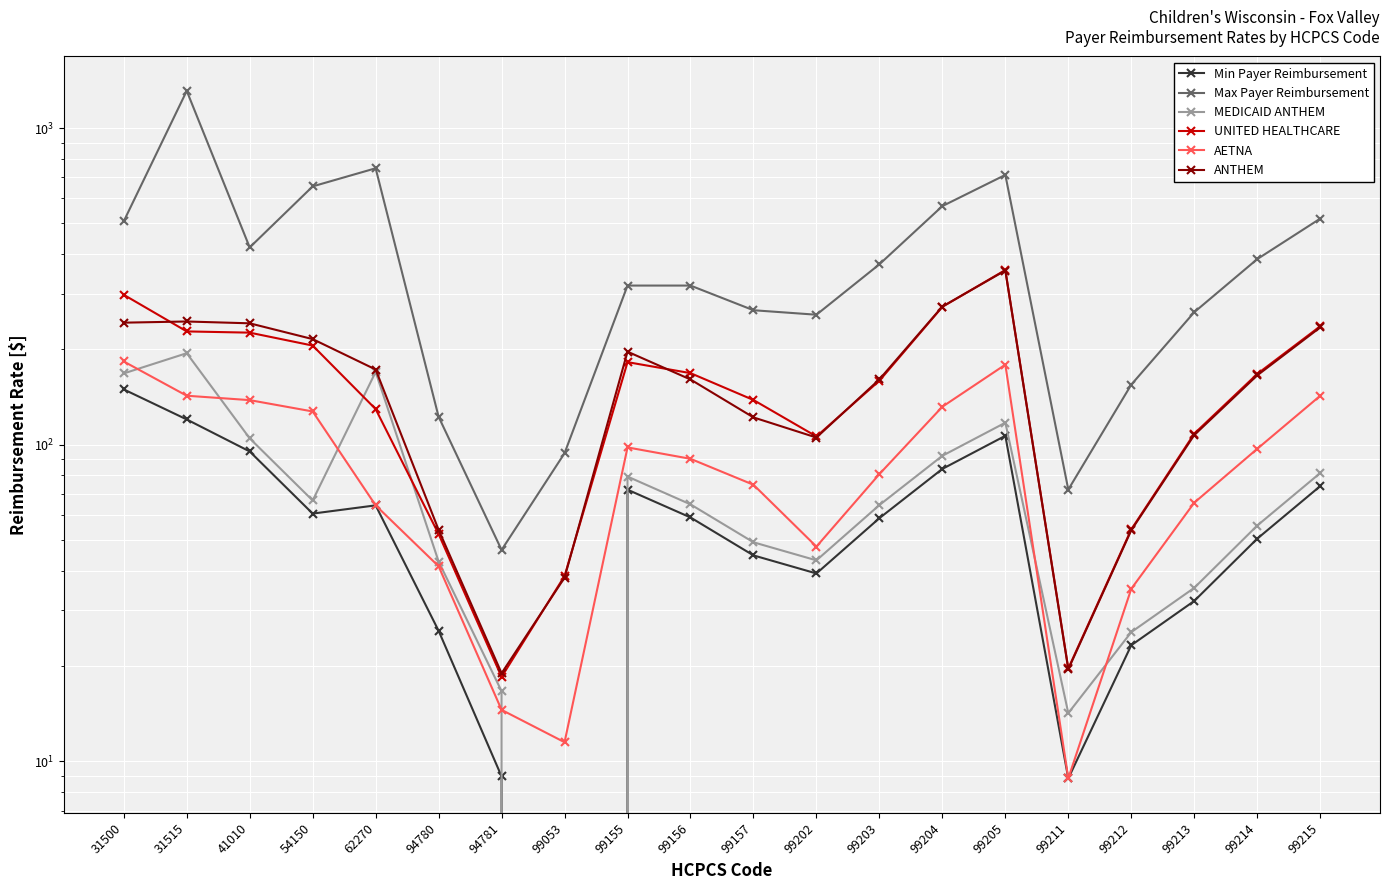

True or false: Max Payer Reimbursement and MEDICAID ANTHEM cross at least once.

False